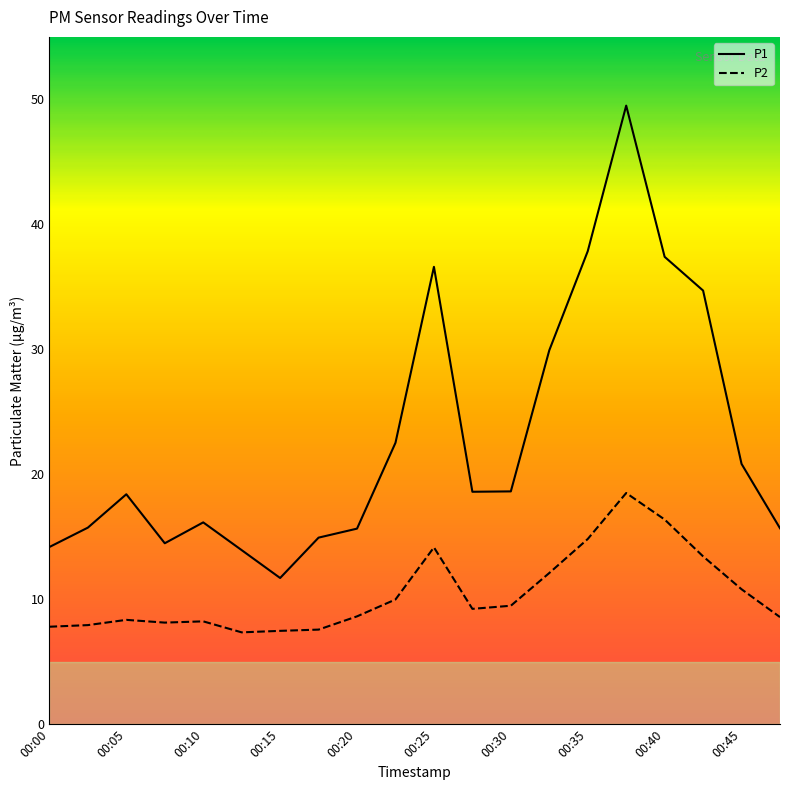

What is the greatest value displayed?

49.5